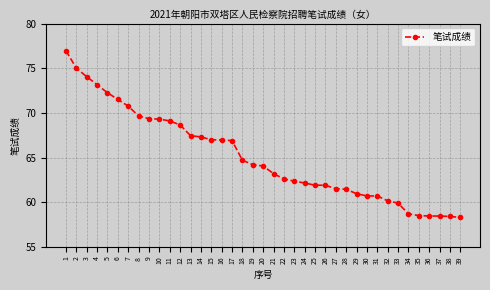

Between 24 and 10, which is larger?

10